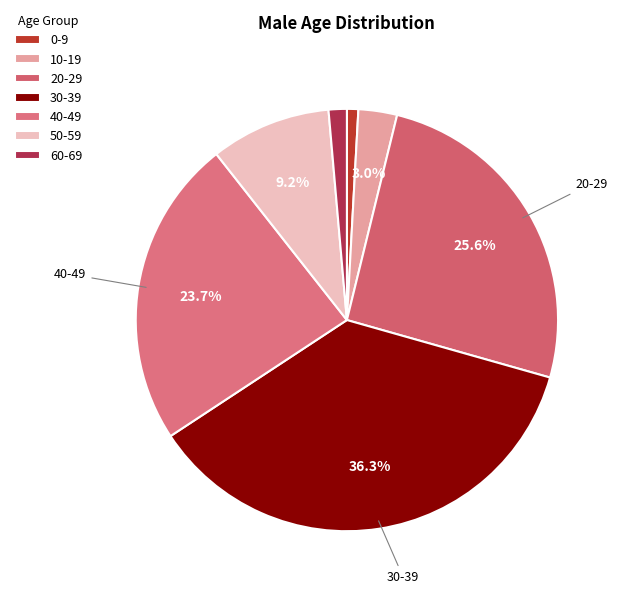

Which slice is the smallest?

0-9